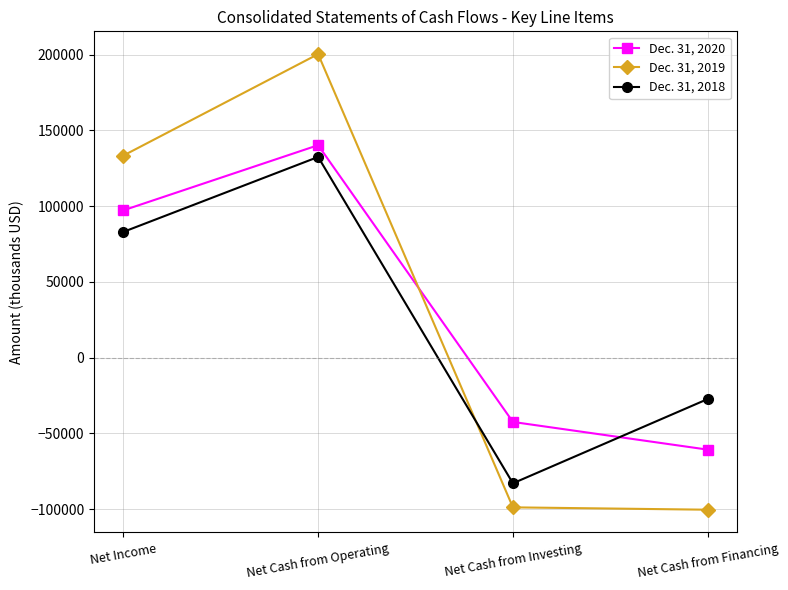

The value of Dec. 31, 2018 at Net Cash from Operating is 31885. True or false?

False